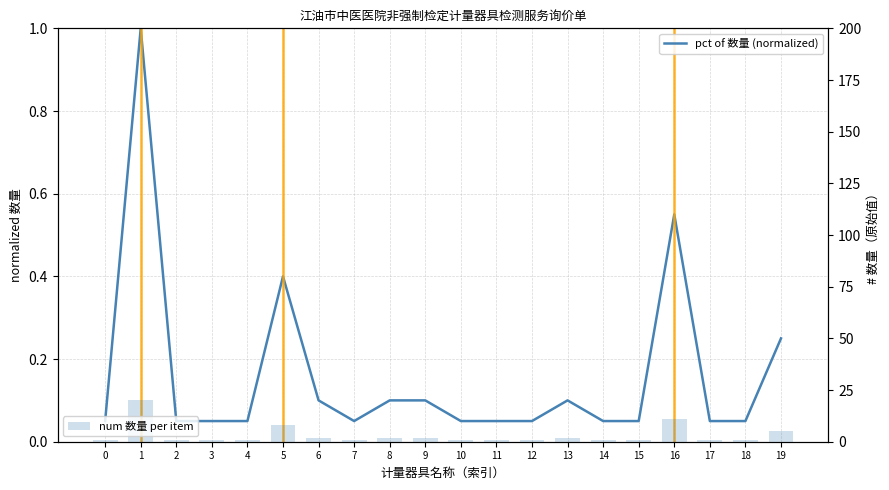

What is the minimum value shown in the chart?

0.1